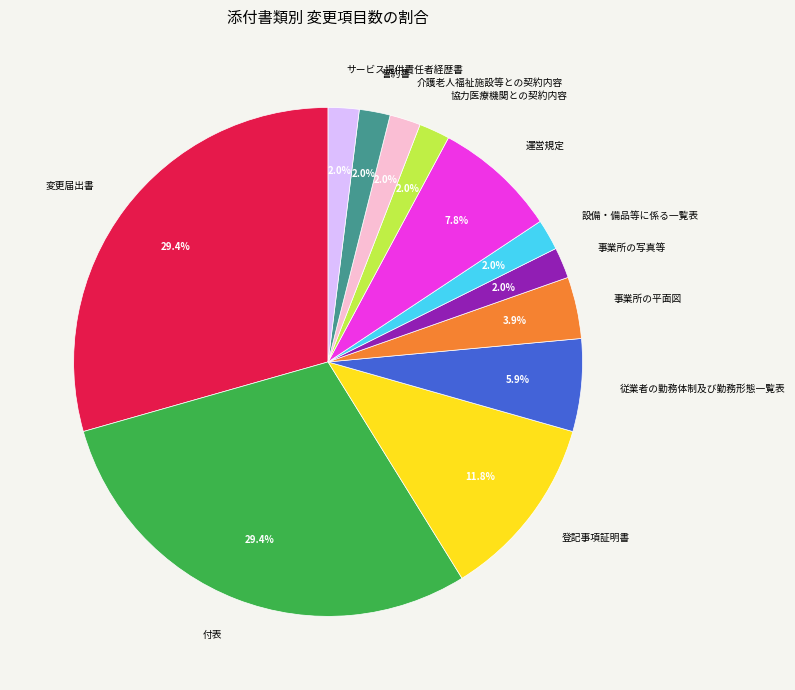

What is the ratio of the value at 設備・備品等に係る一覧表 to the value at 従業者の勤務体制及び勤務形態一覧表?

0.3